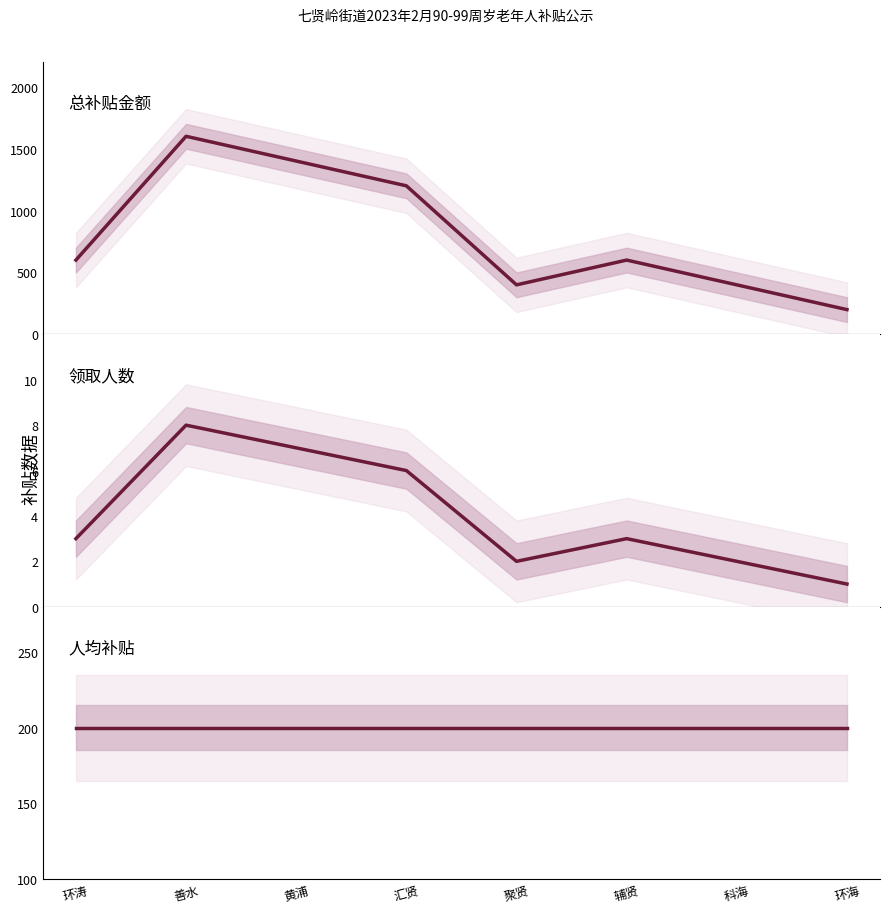

List the series in order of their peak value, lowest first.

领取人数(人), 人均补贴金额(元), 总补贴金额(元)